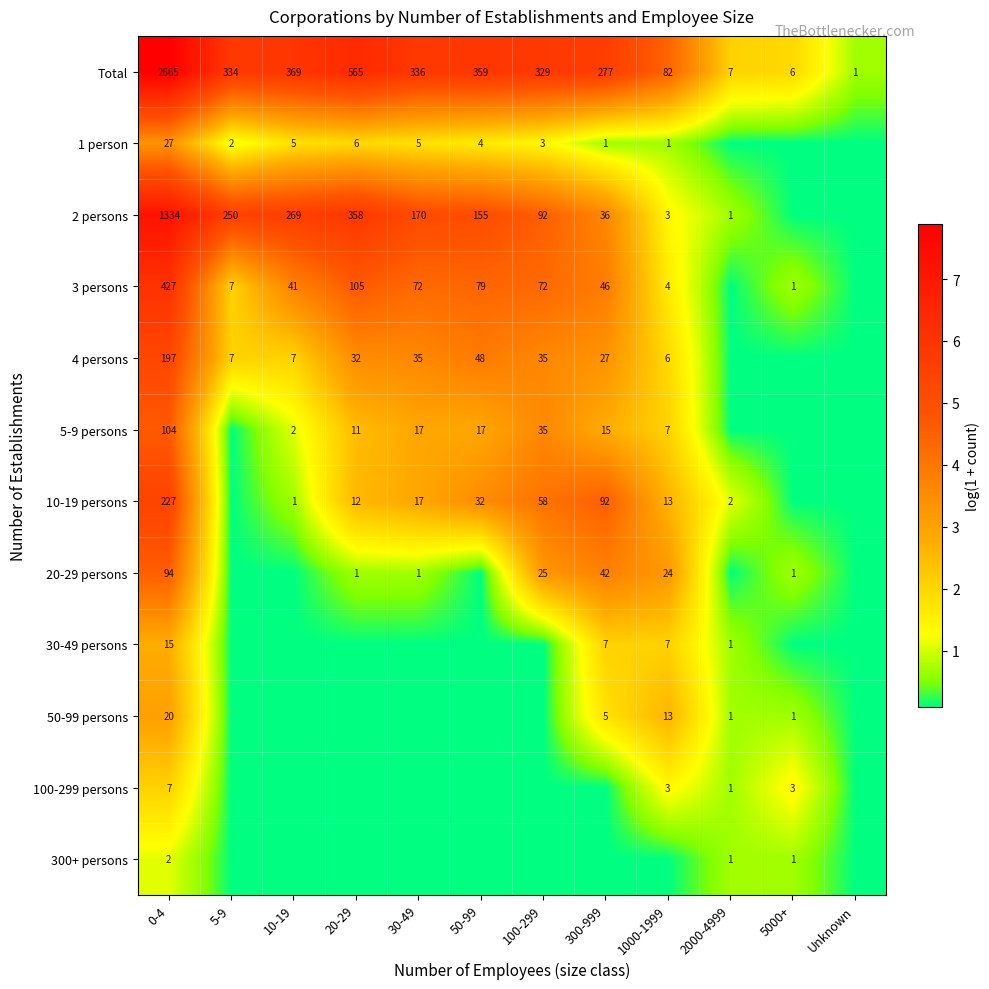

Rank the categories by 1 person value from lowest to highest.

2000-4999, 5000+, Unknown, 300-999, 1000-1999, 5-9, 100-299, 50-99, 10-19, 30-49, 20-29, 0-4